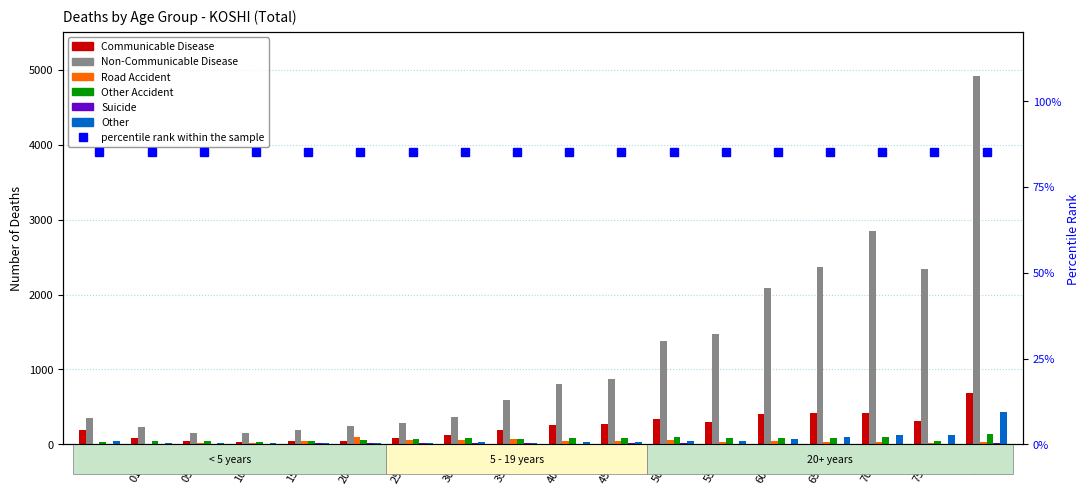

Is the value of Suicide at 35-39 greater than the value of Non-Communicable Disease at 15-19?

No